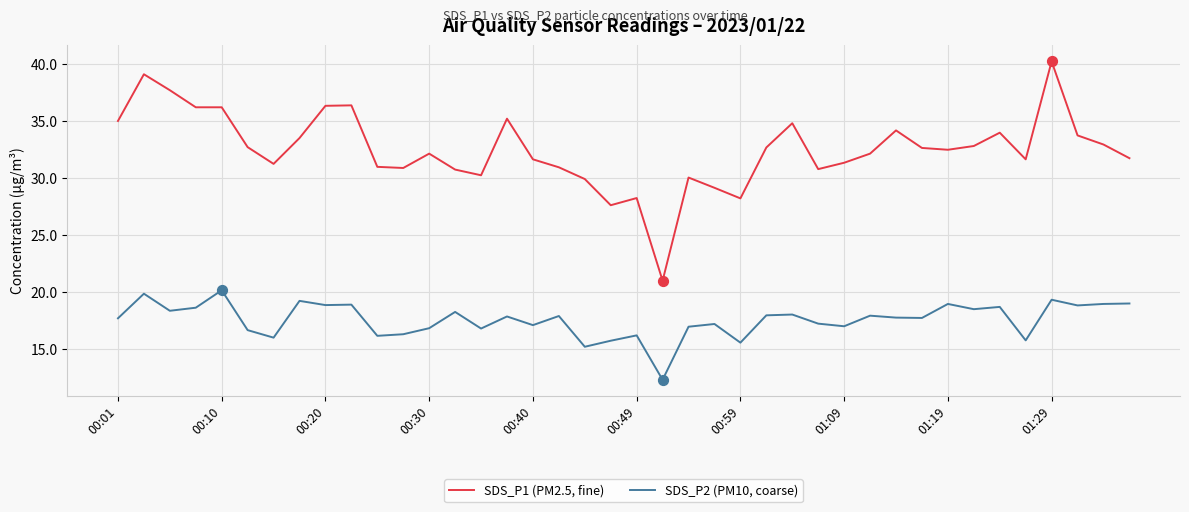

Which series has the largest total across all categories?

SDS_P1 (PM2.5, fine)